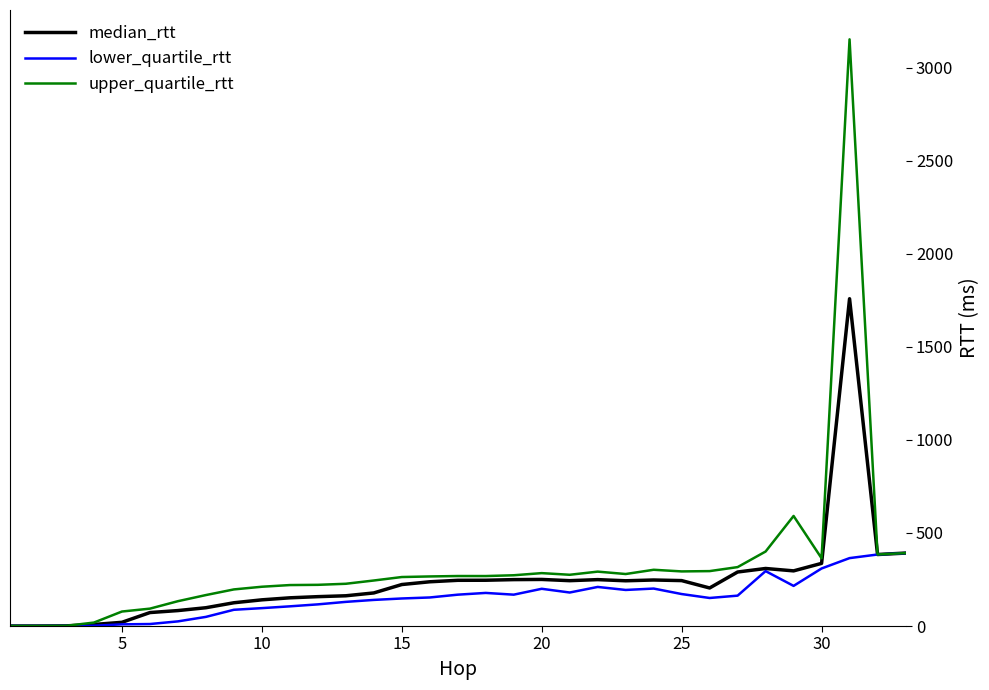

Which series has the widest spread of values?

upper_quartile_rtt